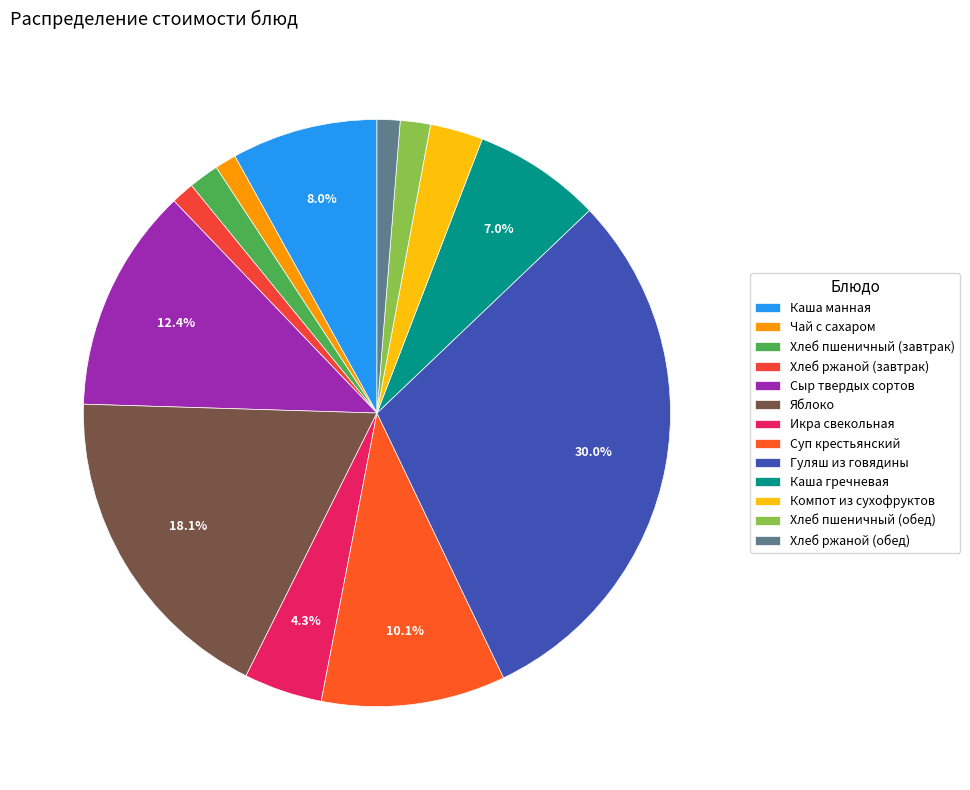

To the nearest percent, what is the average slice percentage?

8%